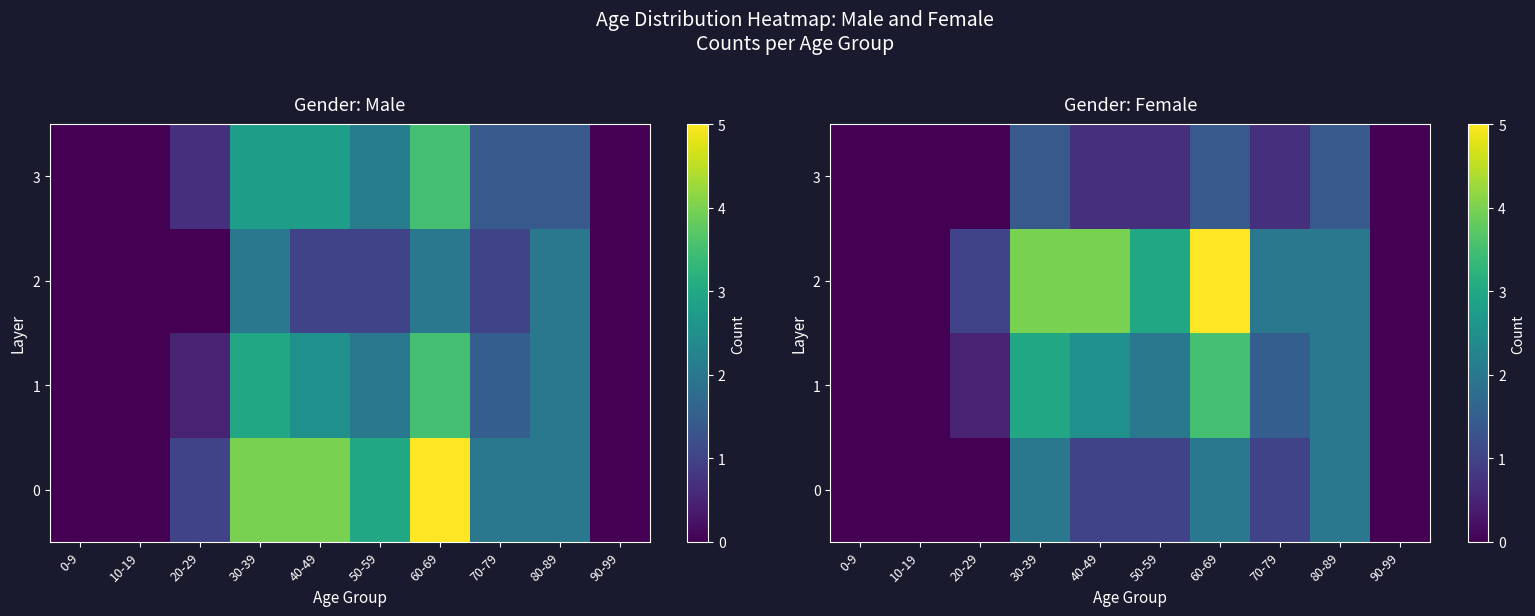

What is the maximum value for 0?

2.0